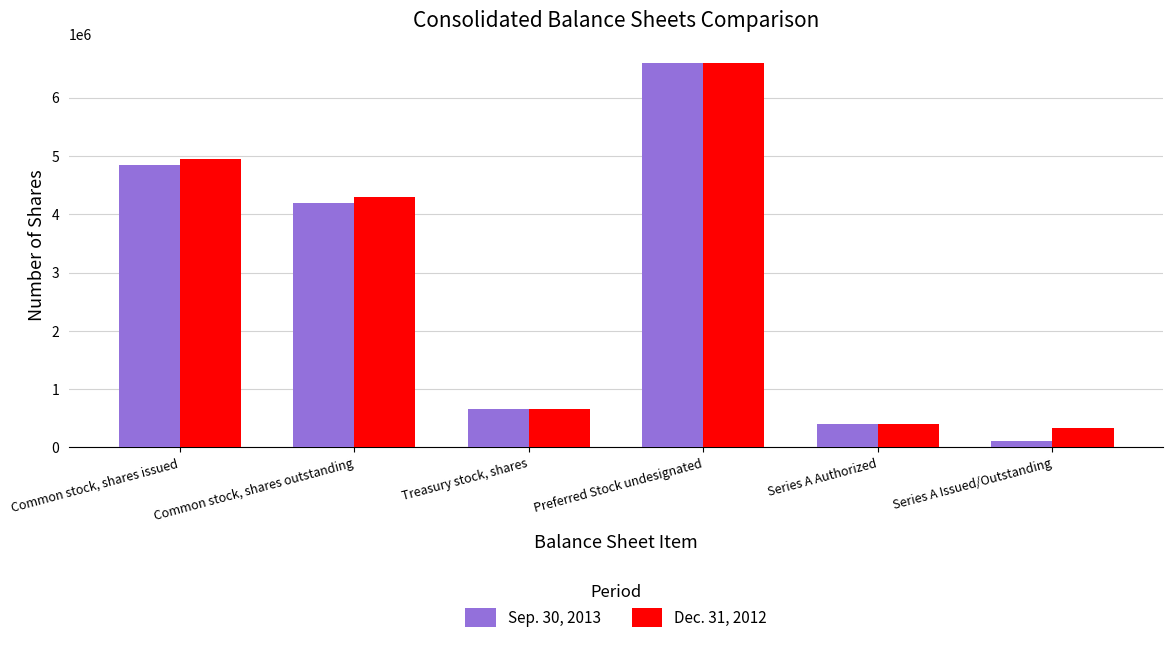

What is the difference between the Dec. 31, 2012 values at Common stock, shares outstanding and Series A Authorized?

3902270